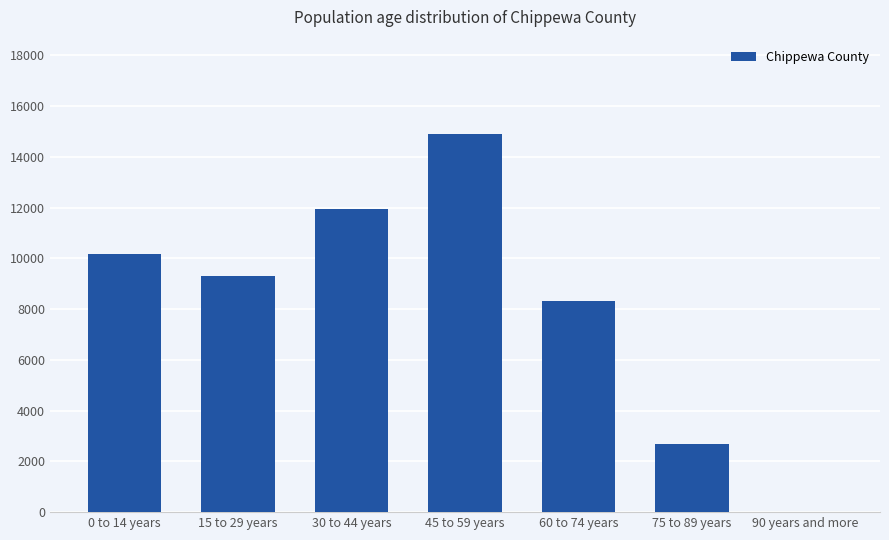

Are the bars grouped side by side (vs. stacked)?

No